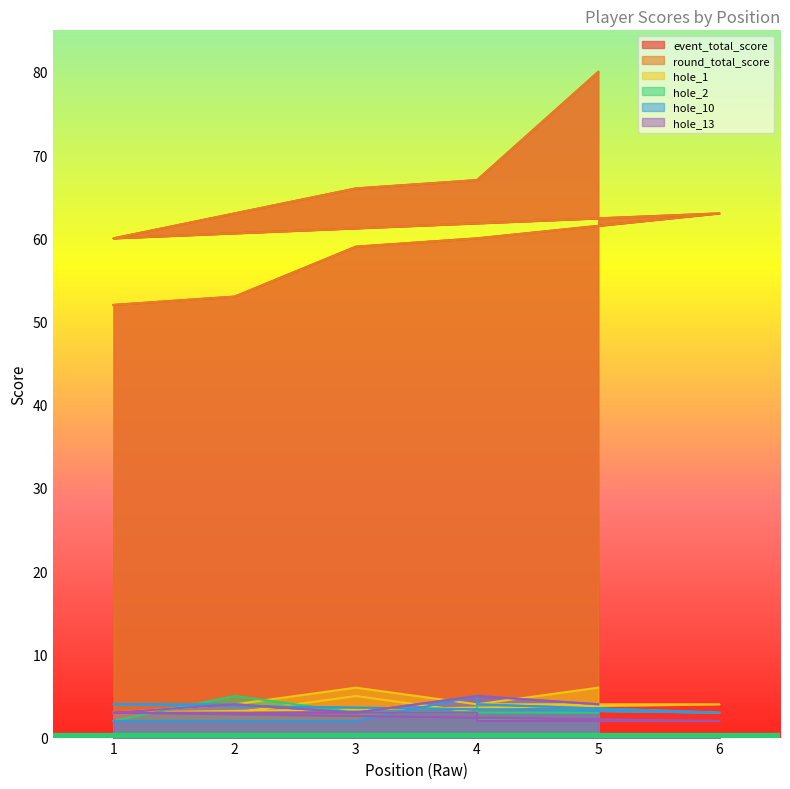

What is the difference between the hole_2 values at 4 and 2?

2